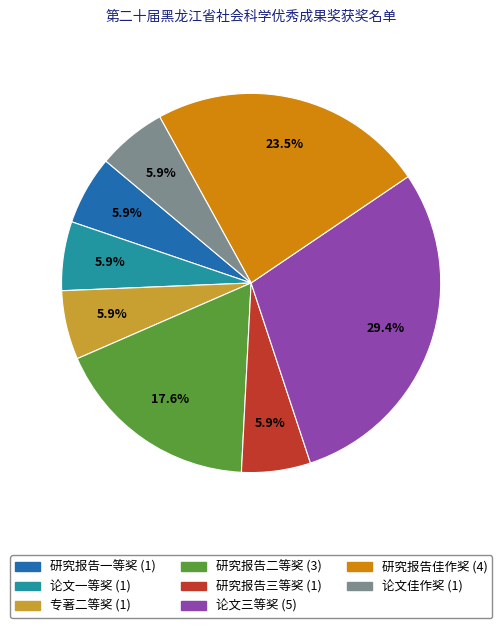

How many slices are in this pie chart?

8